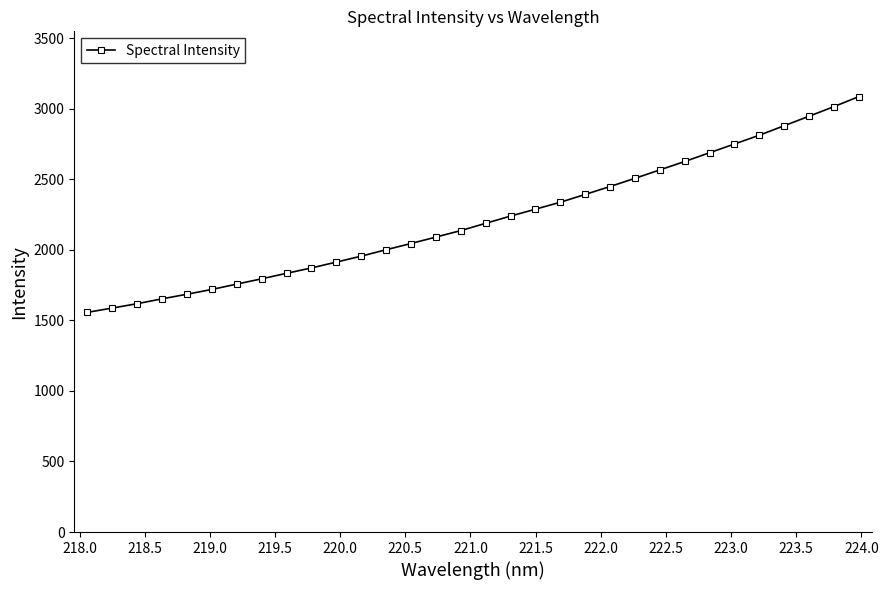

What is the maximum value shown in the chart?

3085.2